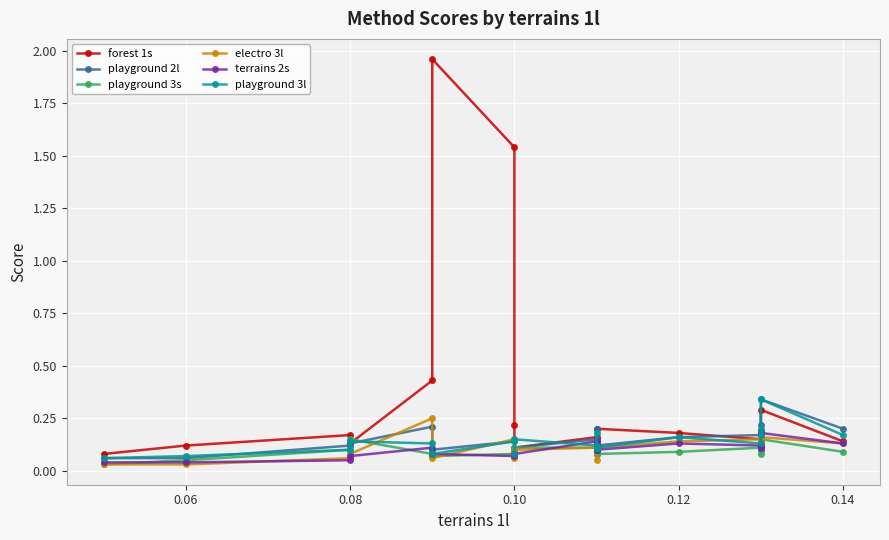

The value of terrains 2s at 0.06 is 0.0. True or false?

True